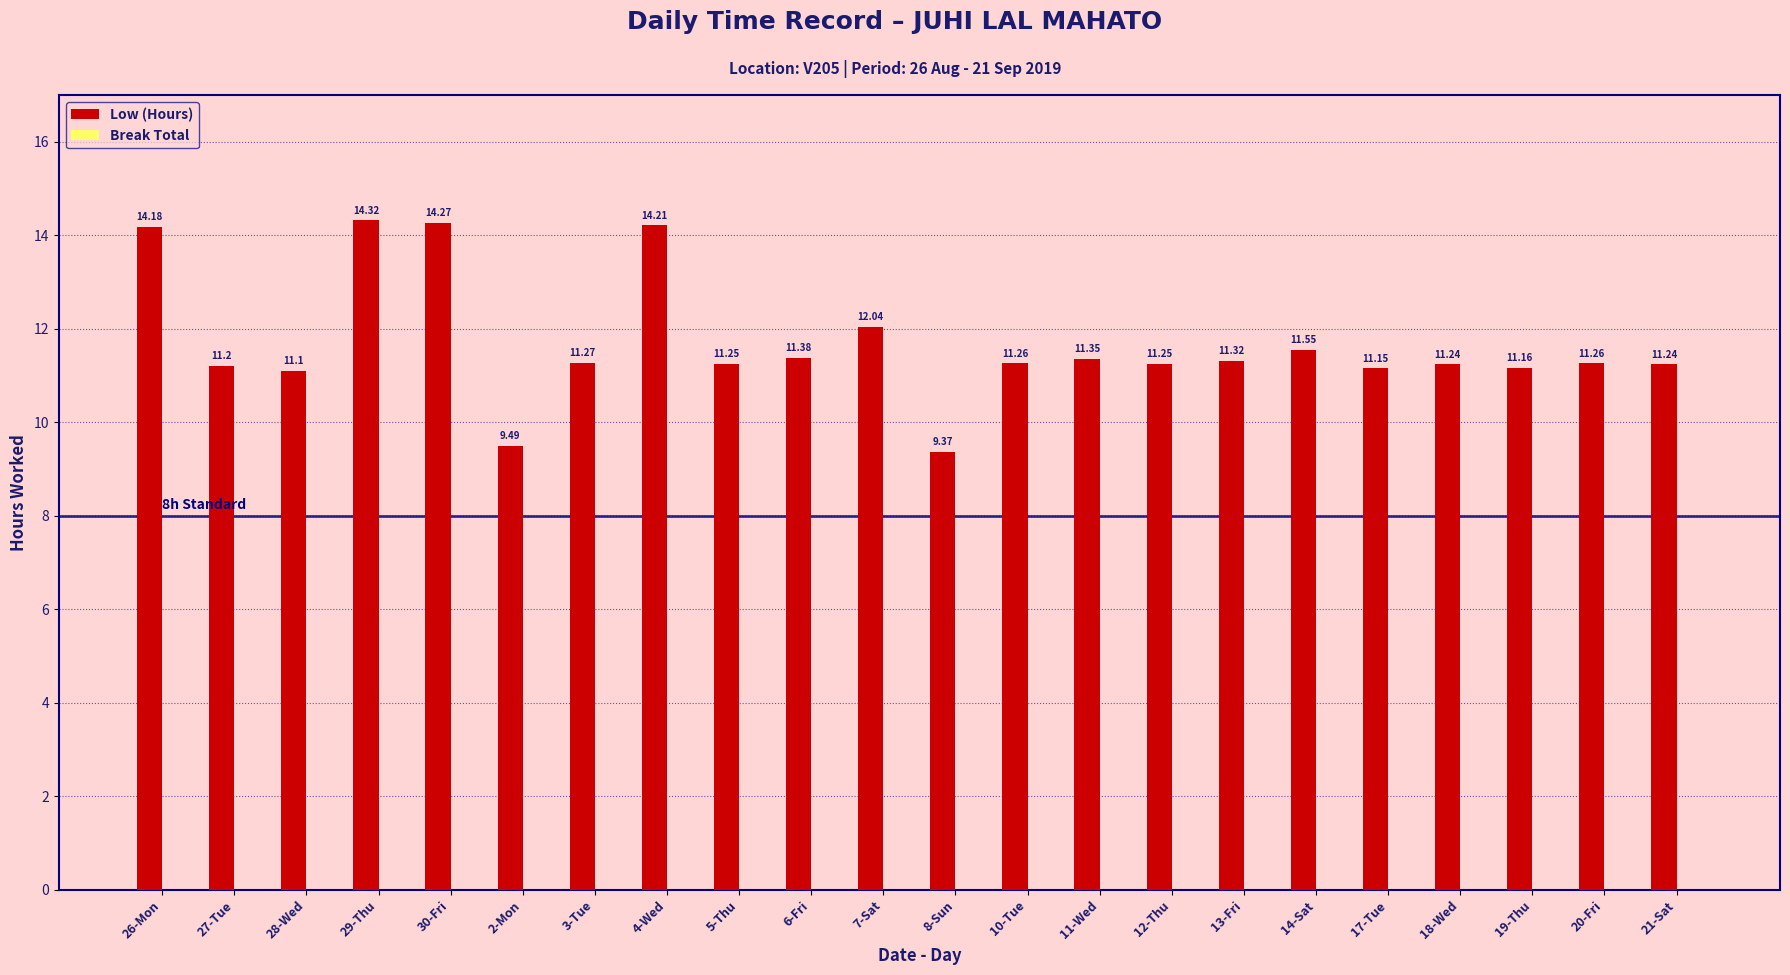

What is the average value?

11.7